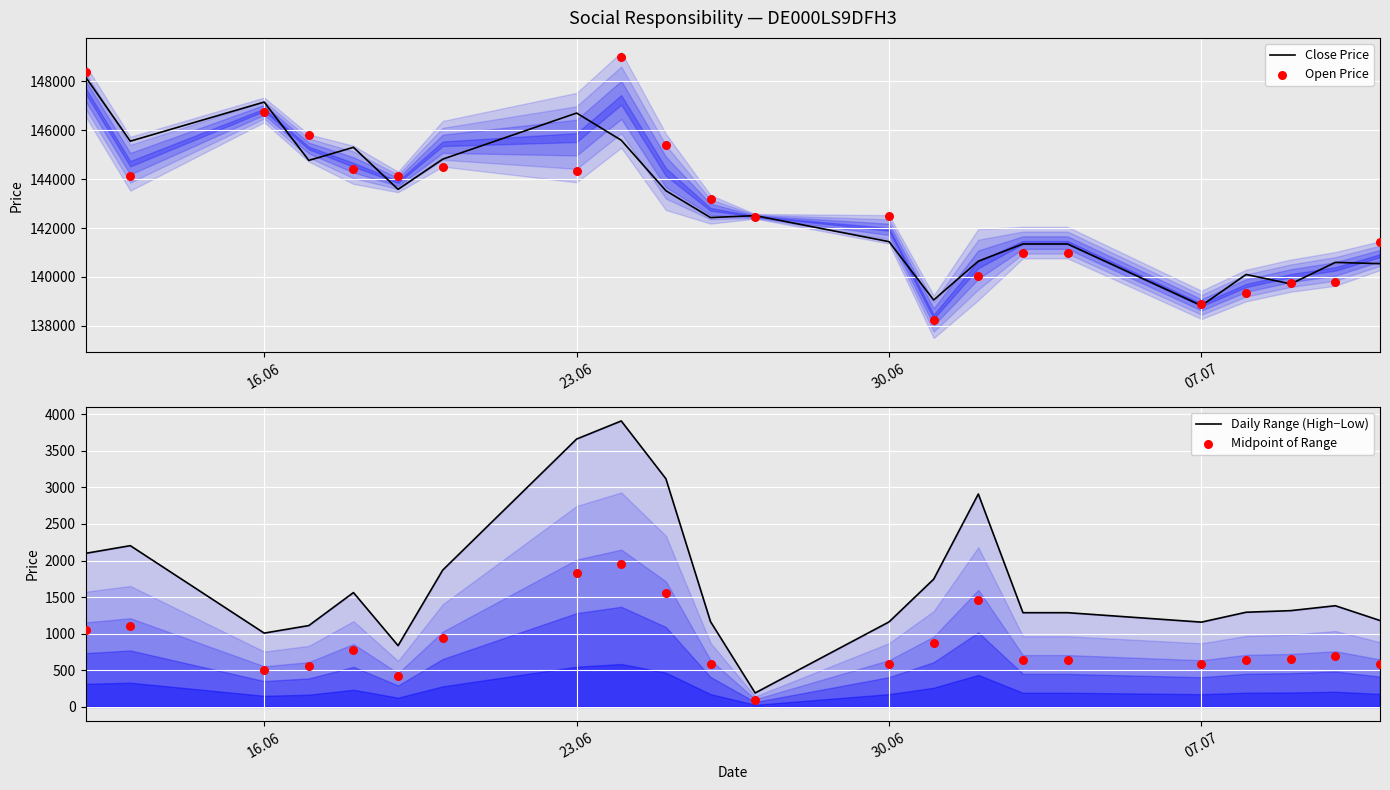

Which series has the largest total across all categories?

Open Price